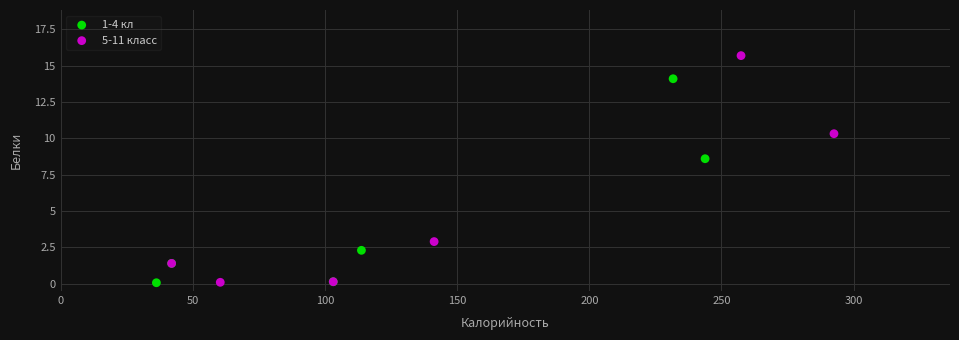

Which series has the widest spread of Y values?

5-11 класс